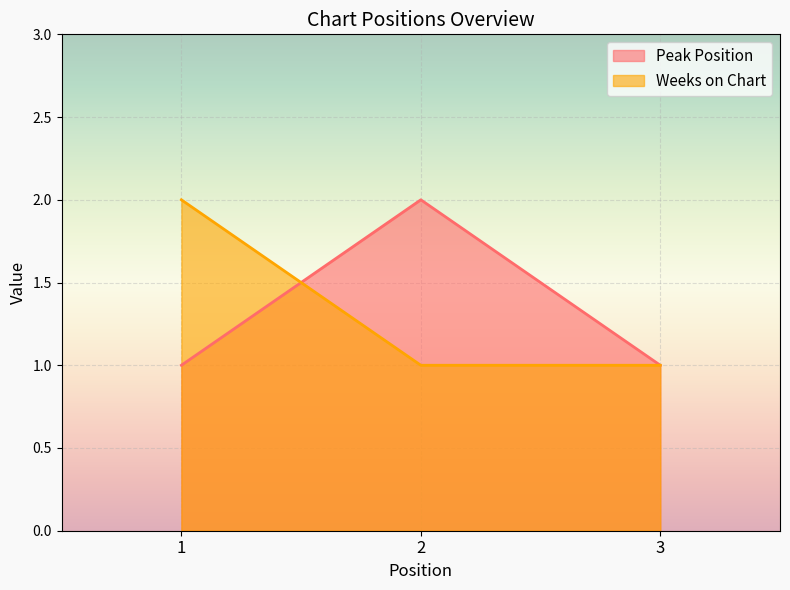

Reading right to left, list all the values displayed in this chart.

Peak Position: 1	2	1
Weeks on Chart: 1	1	2